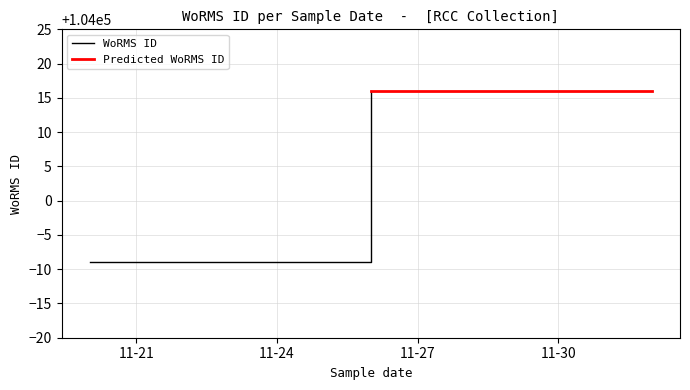

Does the chart display data point markers on the line(s)?

No